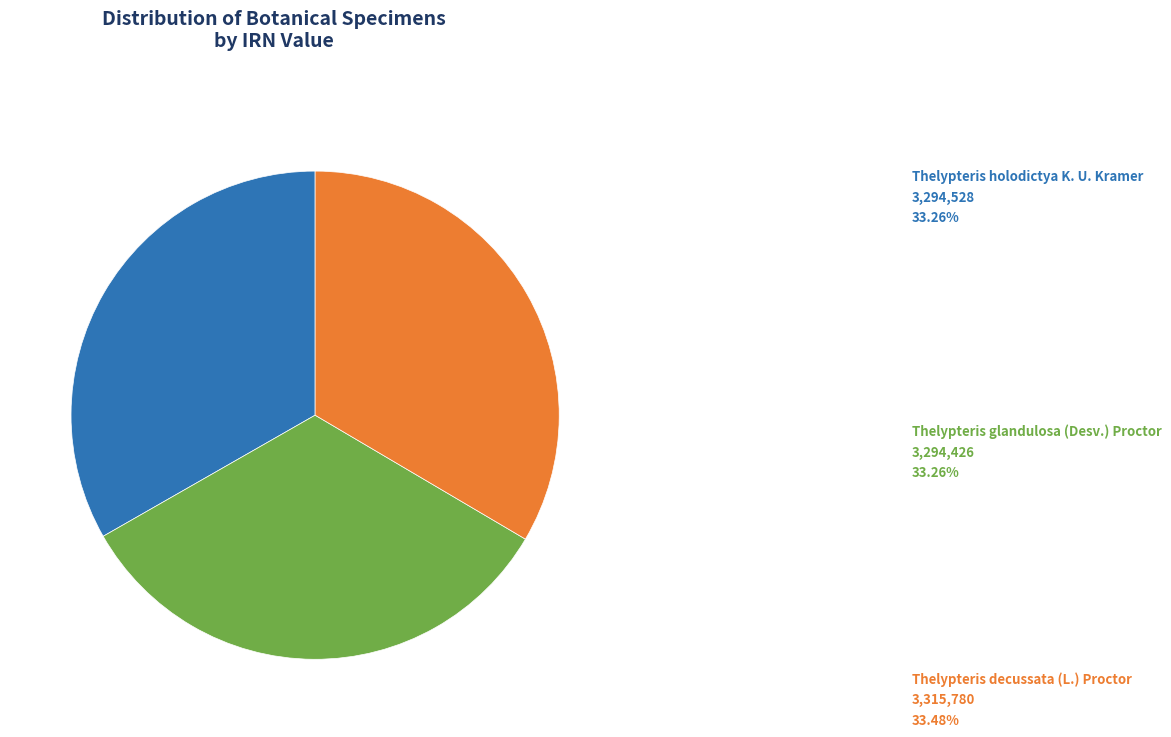

Does any single category account for the majority?

No